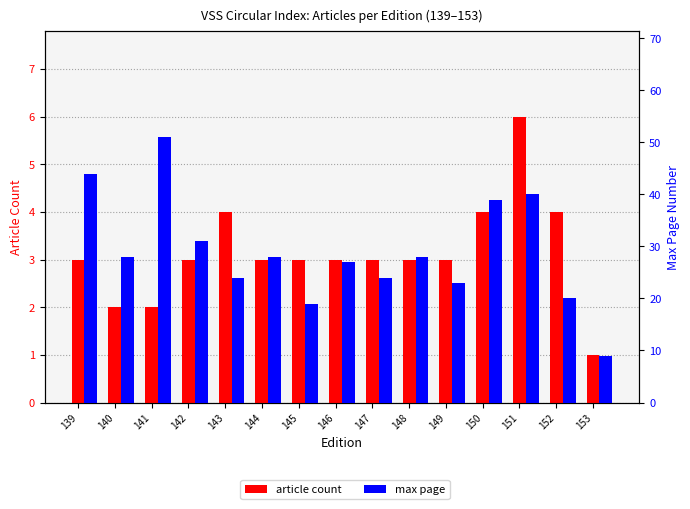

At how many categories does at least one series exceed 27?

8